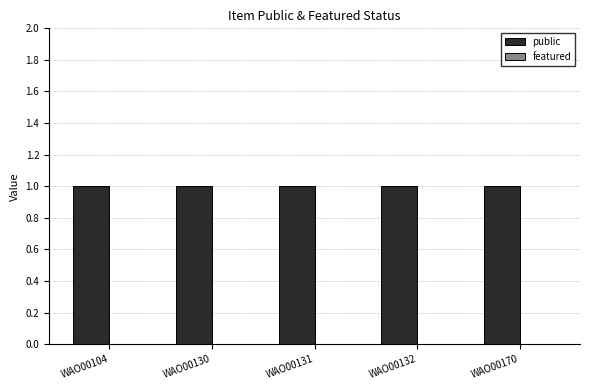

List the series in order of their peak value, highest first.

public, featured